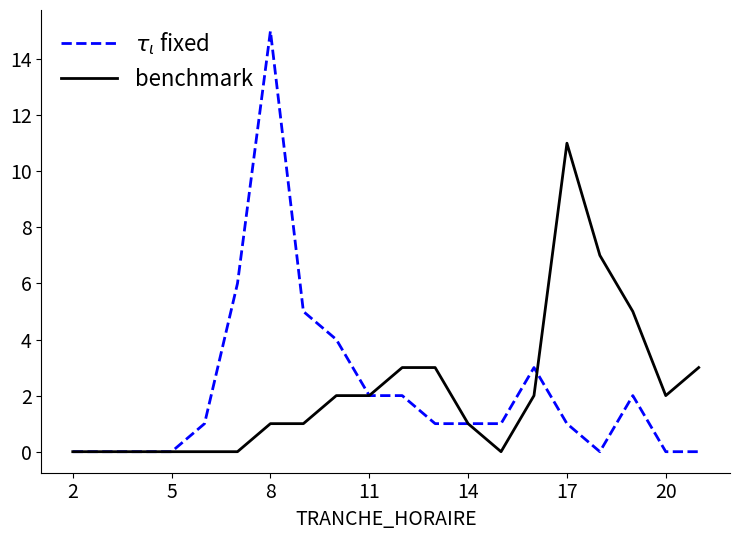

True or false: benchmark and $\tau_\iota$ fixed cross at least once.

True